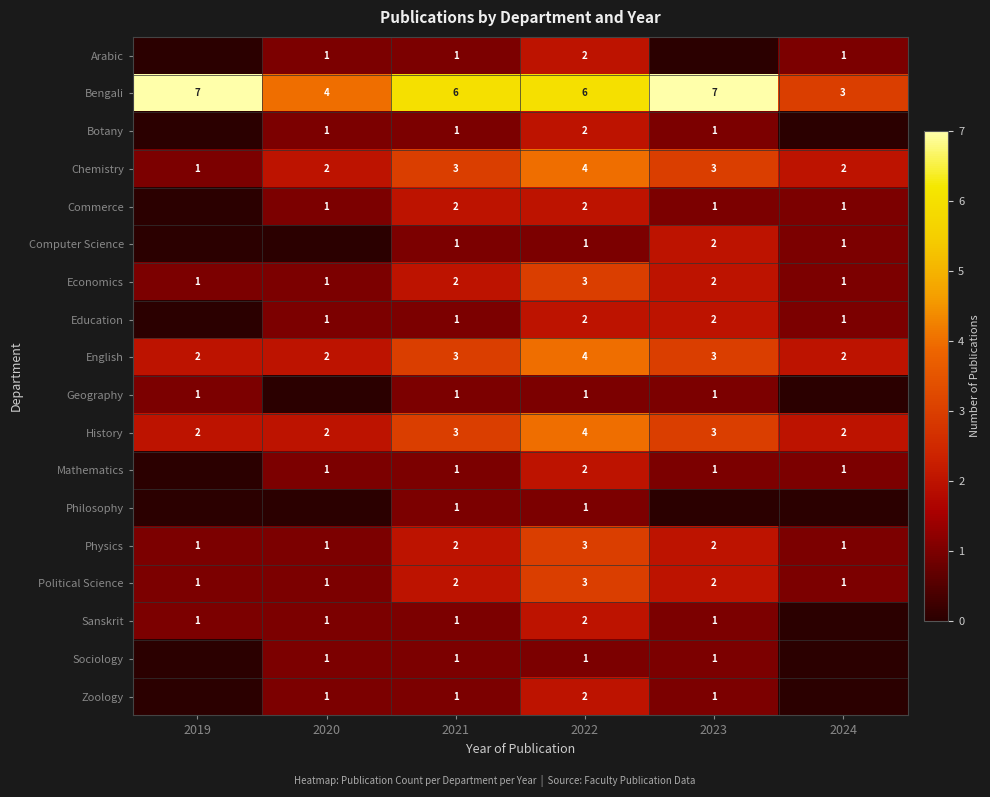

What is the total value across all series at 2022?

45